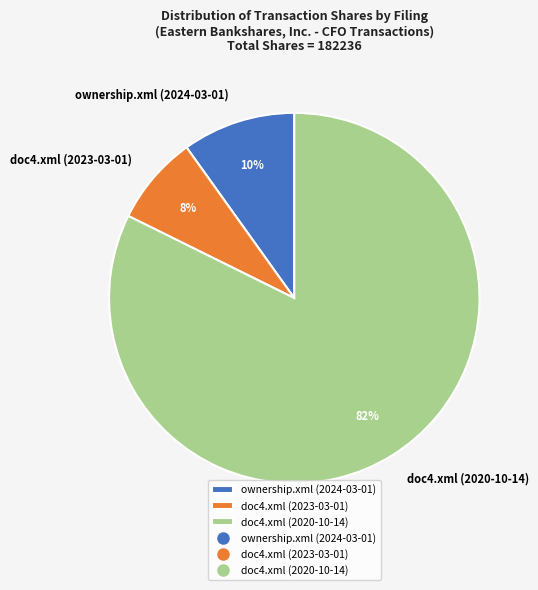

To the nearest percent, what percentage of the pie is doc4.xml (2023-03-01)?

8%